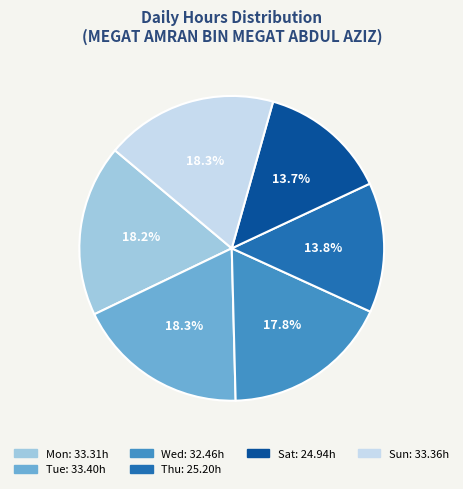

Does any single category account for the majority?

No